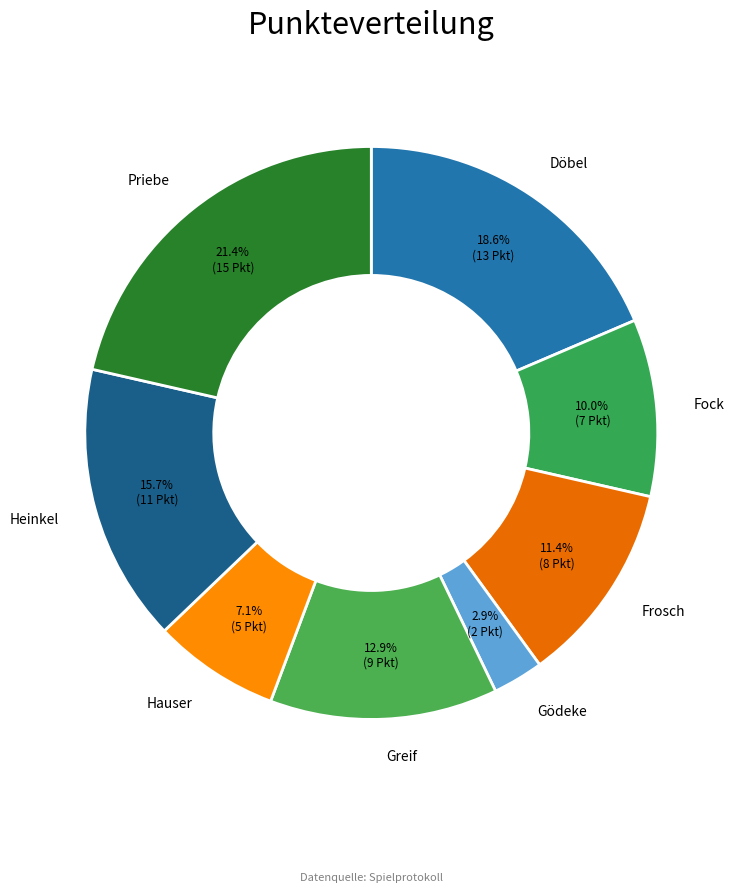

Is it true that Frosch is 2% of the pie?

False